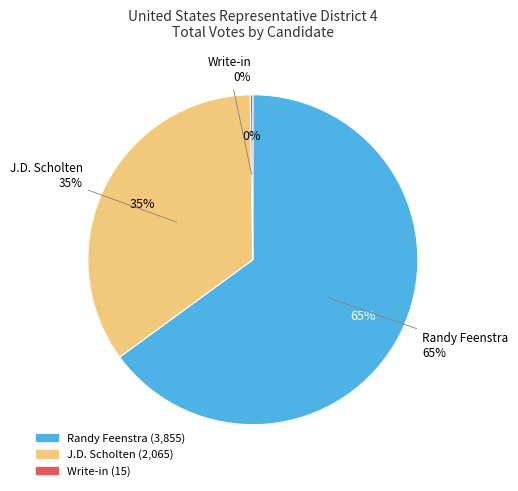

Which category has the biggest portion of the pie?

Randy Feenstra